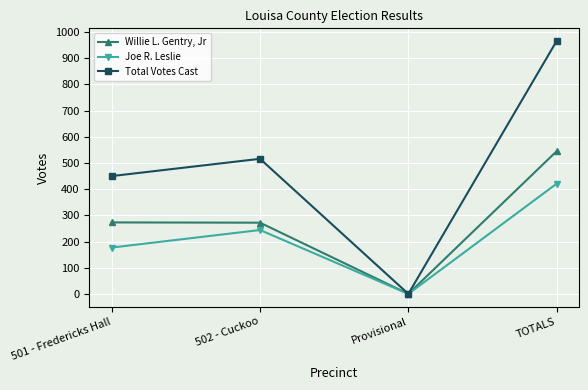

True or false: Total Votes Cast has a value of 307 at 502 - Cuckoo.

False